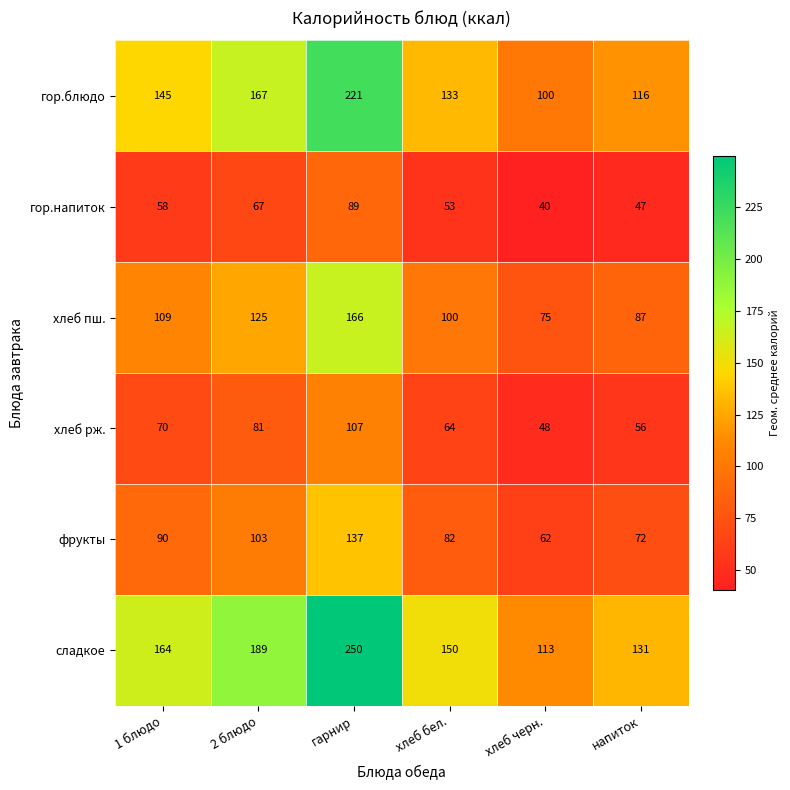

At which label is гор.блюдо closest to 160?

2 блюдо